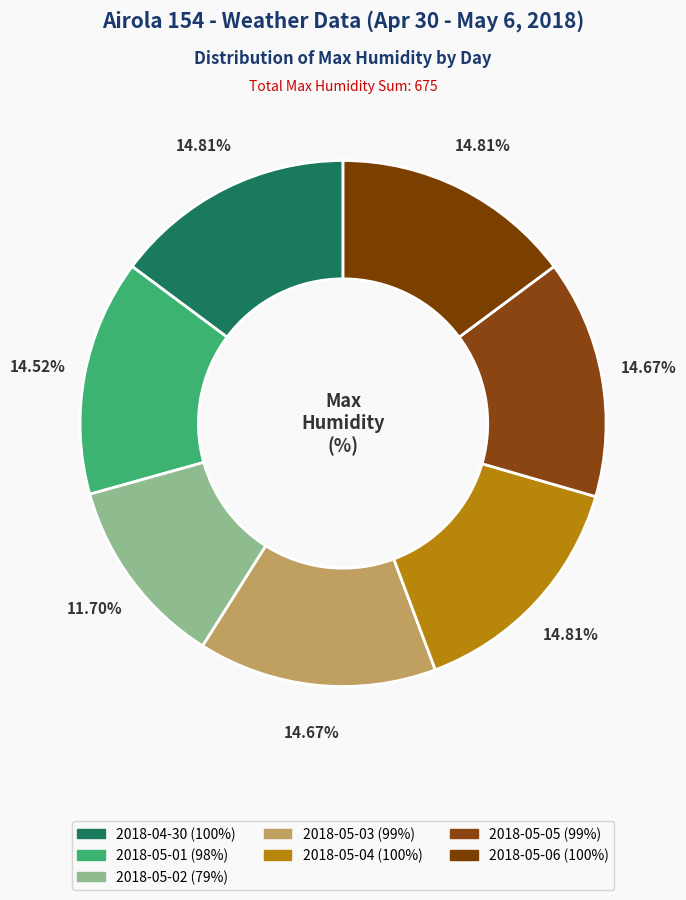

Combined, do 2018-04-30 and 2018-05-06 account for over 50%?

No